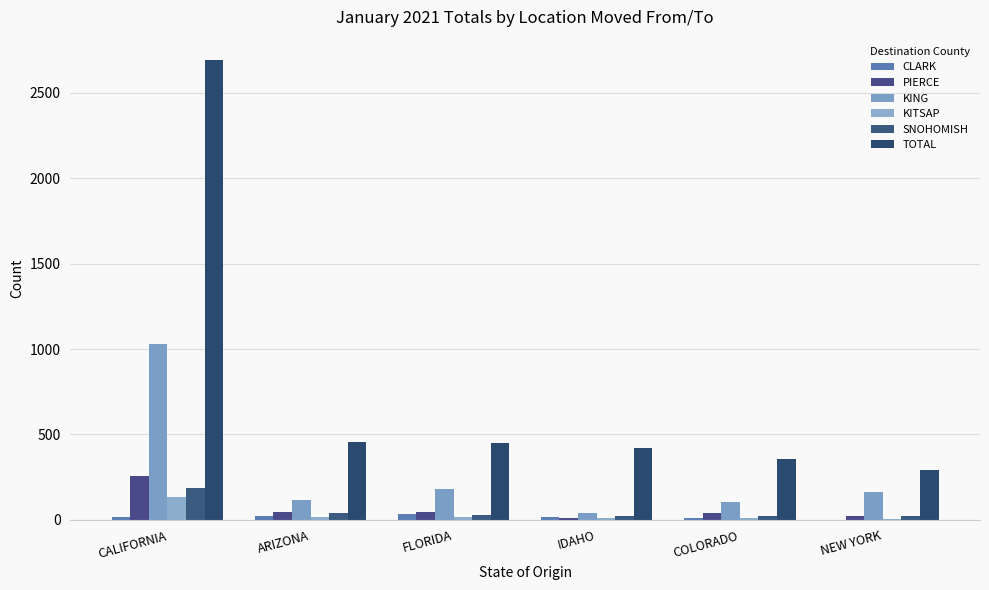

Which category has the lowest value in the KITSAP series?

NEW YORK